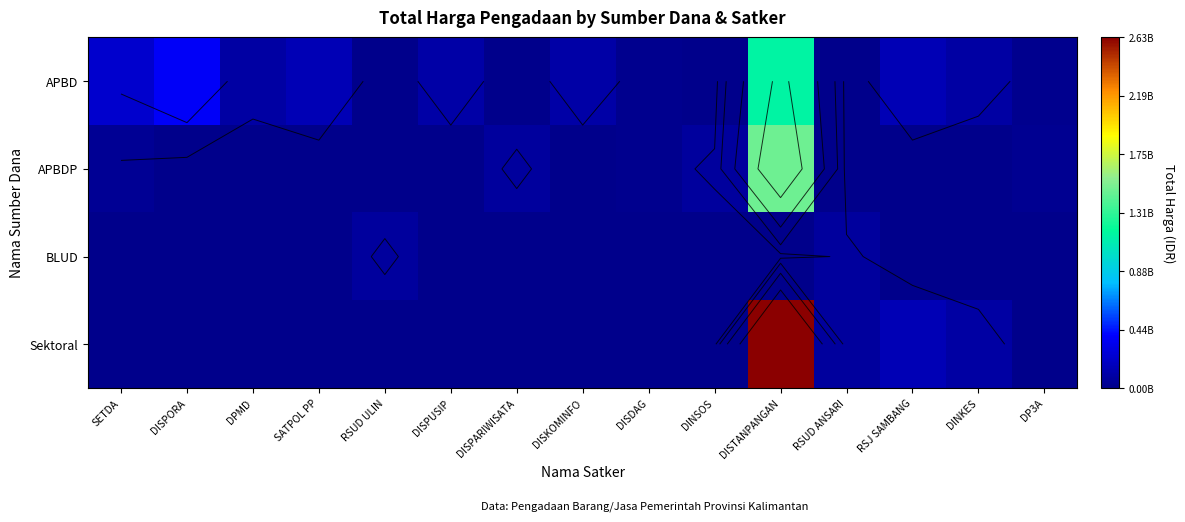

Is it true that APBD equals 46985756 at DPMD?

False